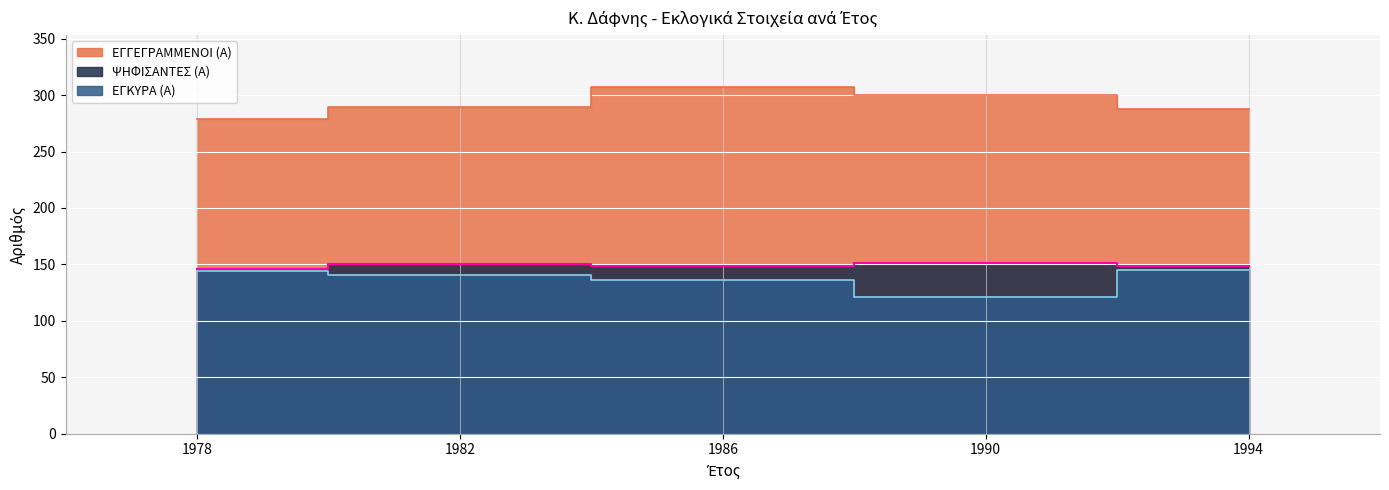

Reading right to left, what are all the values shown in this chart?

ΕΓΓΕΓΡΑΜΜΕΝΟΙ (Α): 288	300	307	289	279
ΨΗΦΙΣΑΝΤΕΣ (Α): 149	151	149	150	146
ΕΓΚΥΡΑ (Α): 145	121	136	141	144